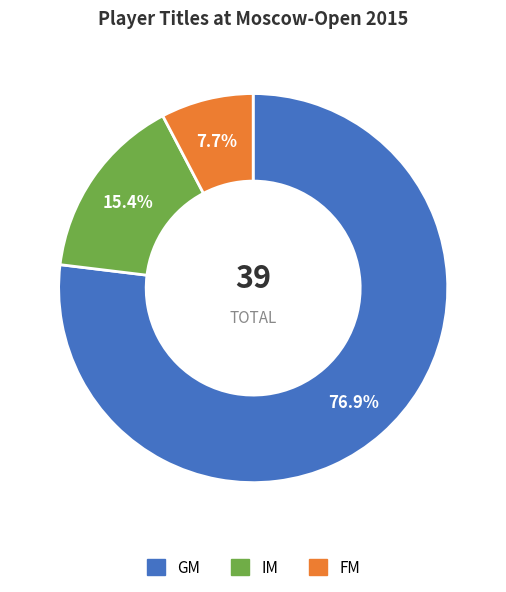

What portion of the pie excludes IM?

84.6%